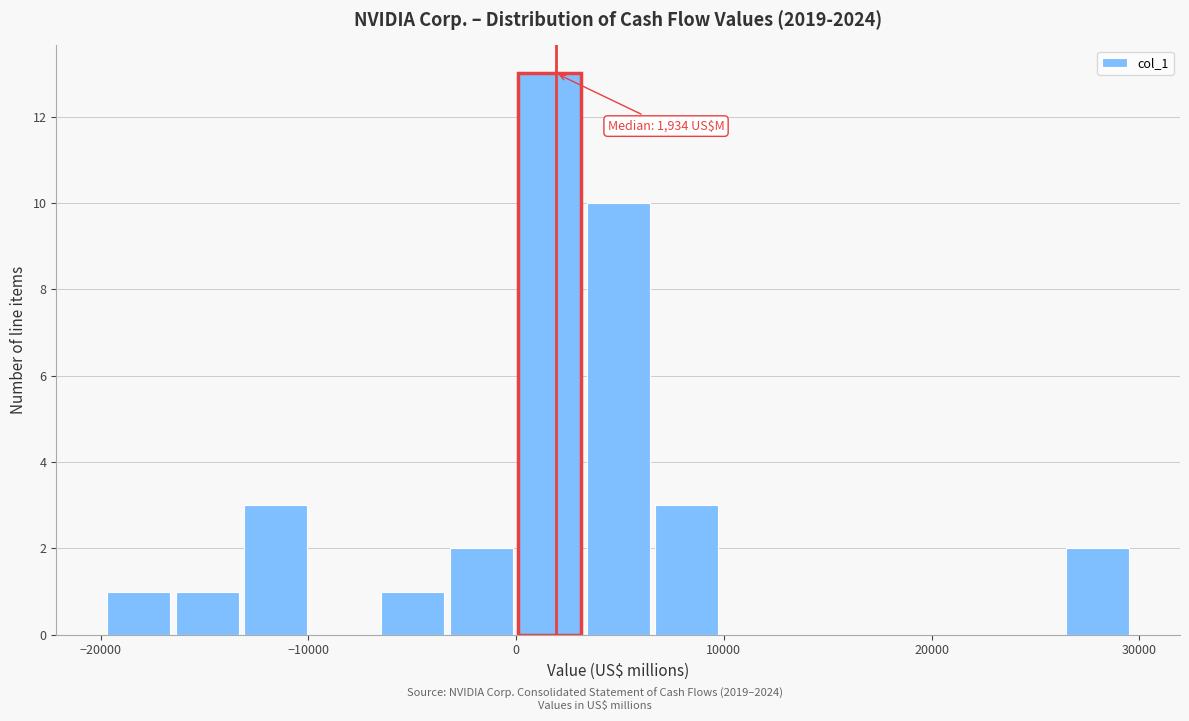

Around what value on the x-axis is the tallest bar? Give the approximate position of its centre, as read against the axis.

2000